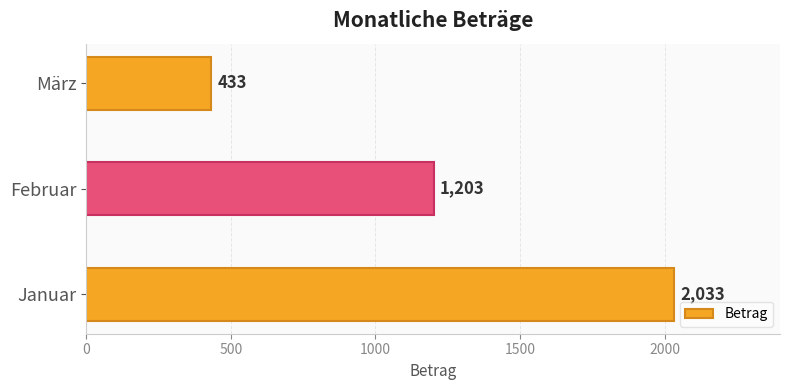

At which label is the value closest to 1233?

Februar